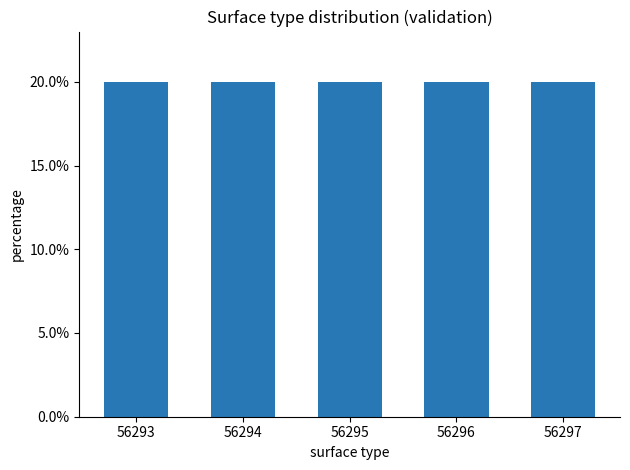

What is the maximum value shown in the chart?

20.0